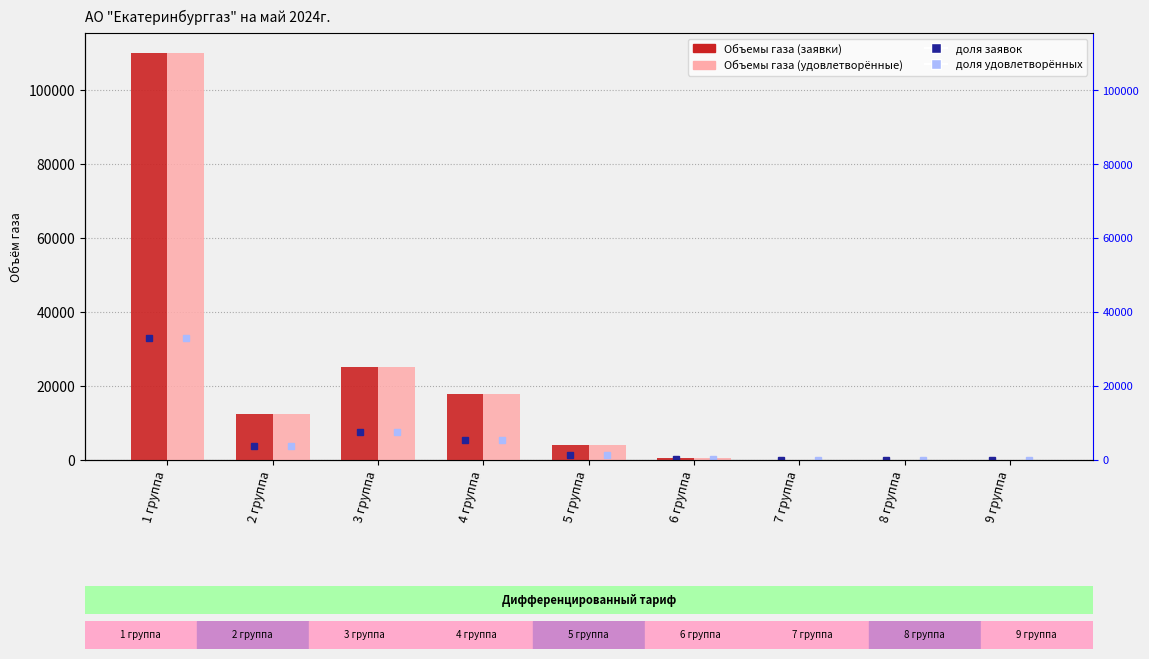

What is the total value across all series at 2 группа?

25000.0